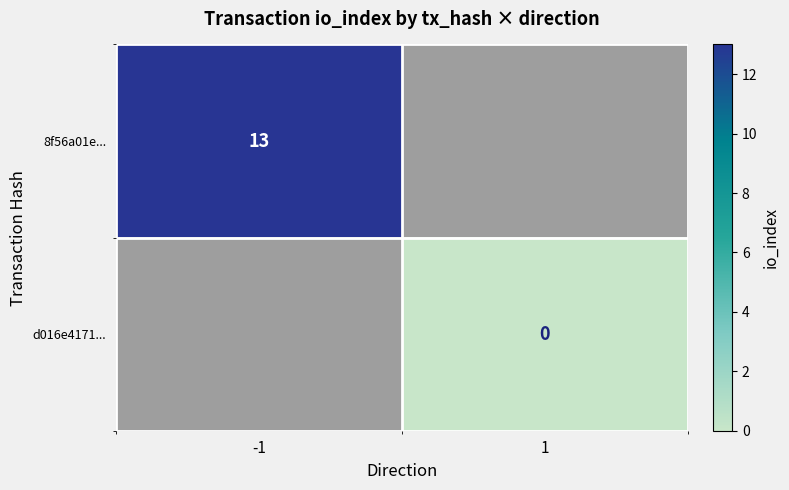

True or false: 8f56a01e... has a value of 7 at -1.

False